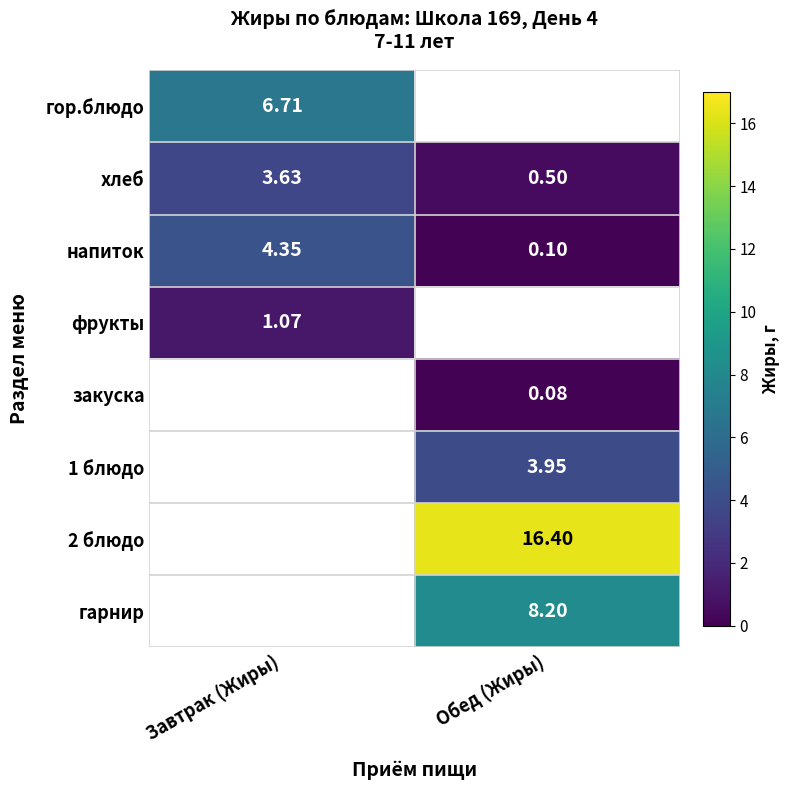

How many data points in напиток are above 4?

1